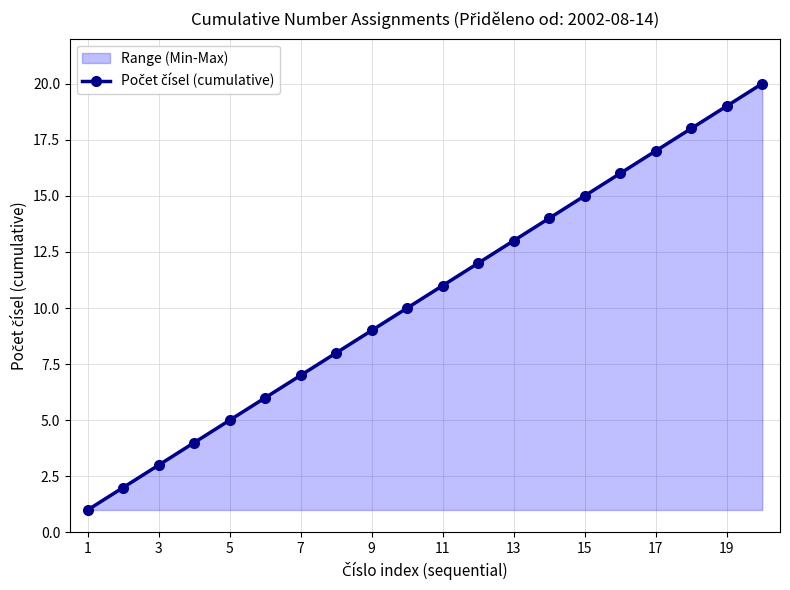

What is the sum of all values?

210